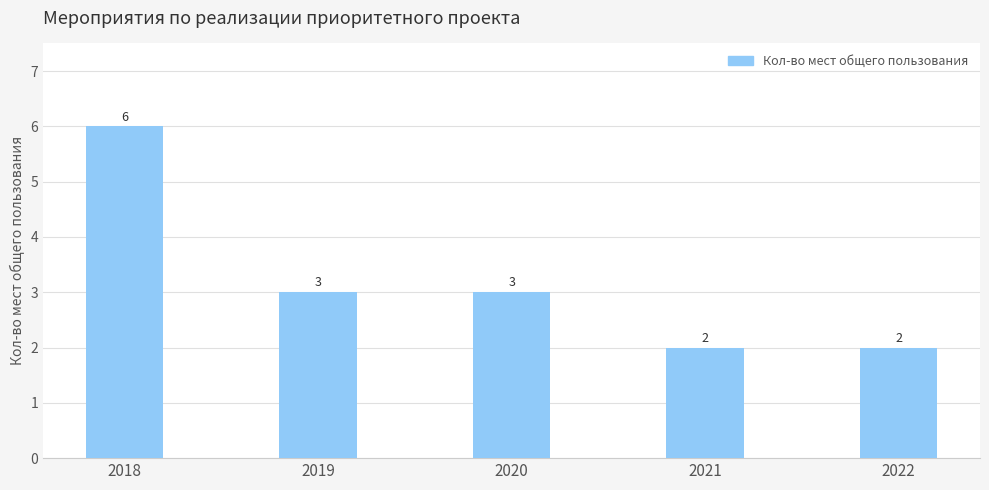

What is the ratio of the value at 2020 to the value at 2019?

1.0